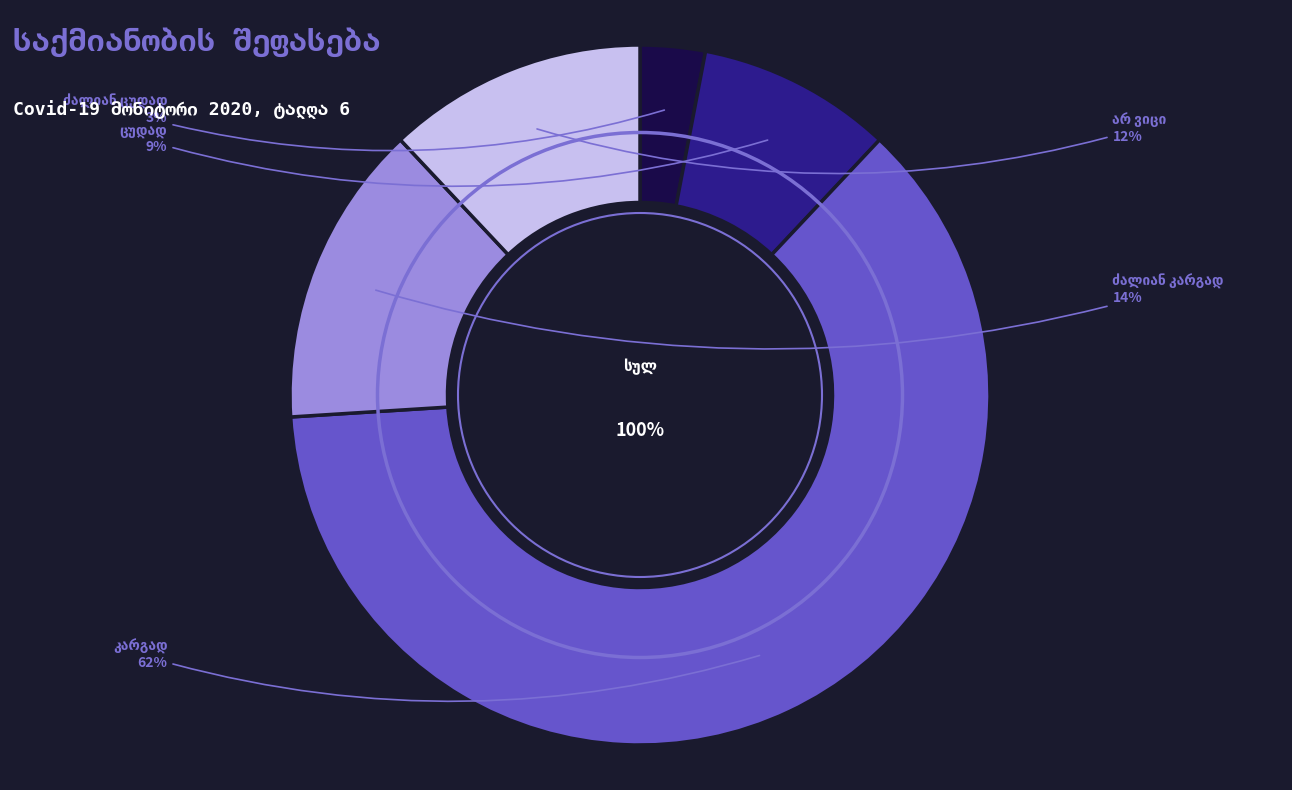

What is the change in value from ძალიან ცუდად to არ ვიცი?

+9